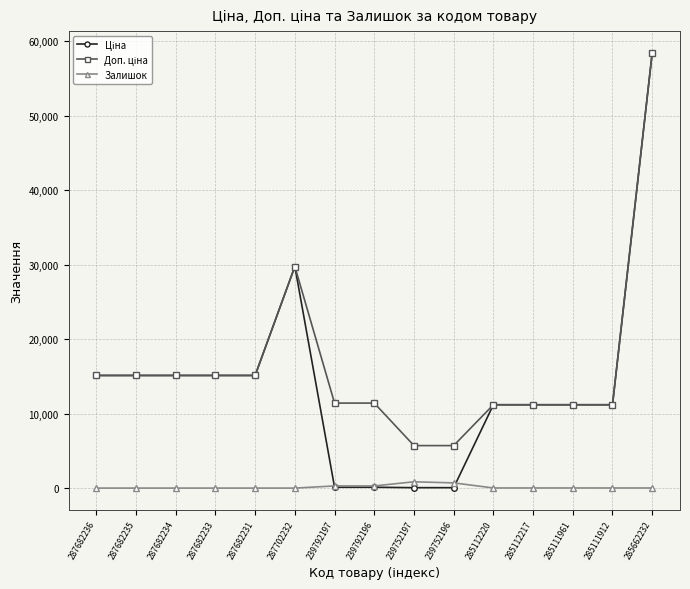

At which category is the sum across all series the highest?

285662232